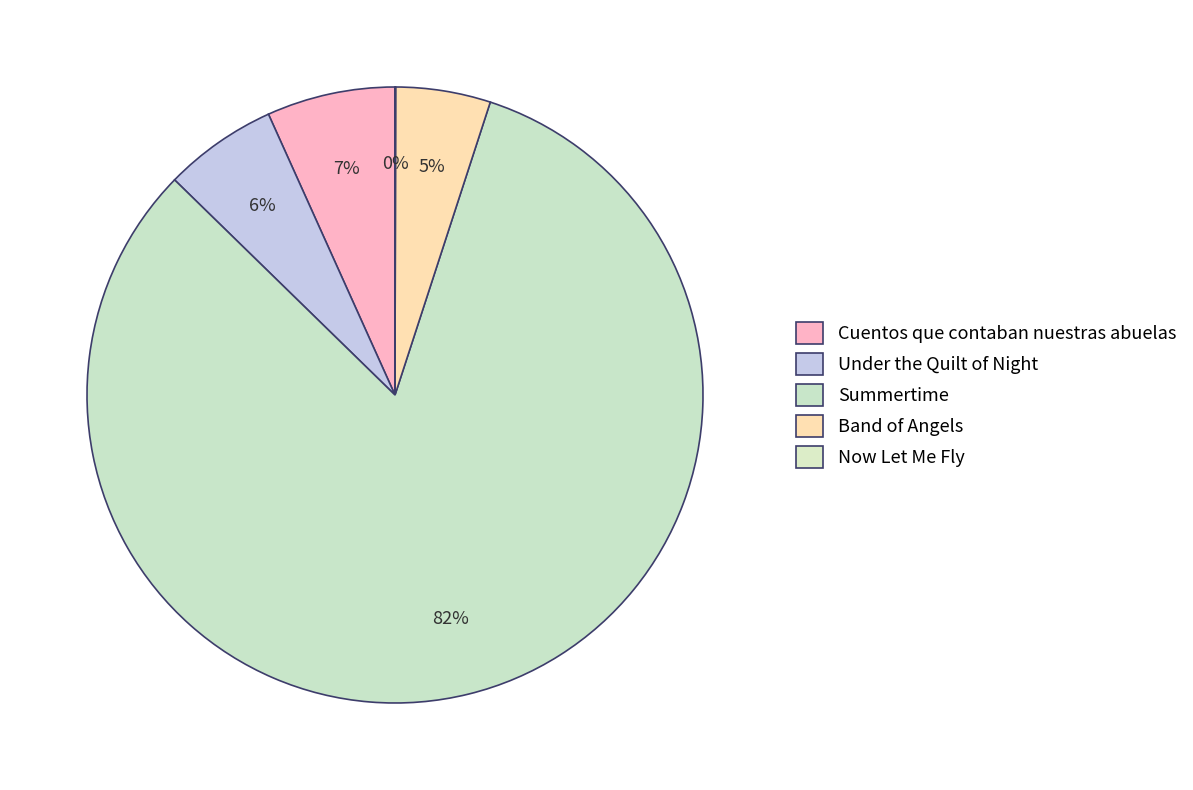

What is the largest slice in the pie chart?

Summertime